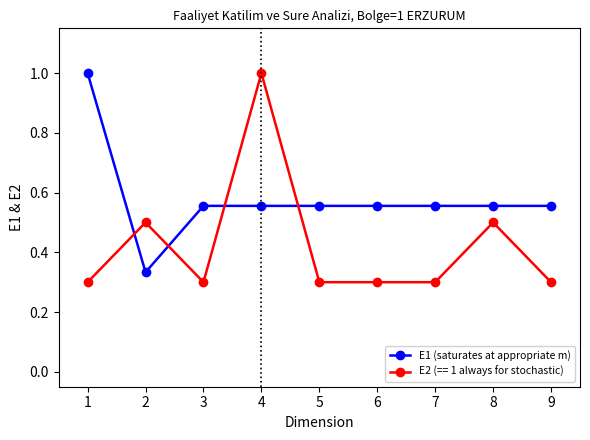

Between 8 and 9, which series saw the biggest shift?

E2 (== 1 always for stochastic)